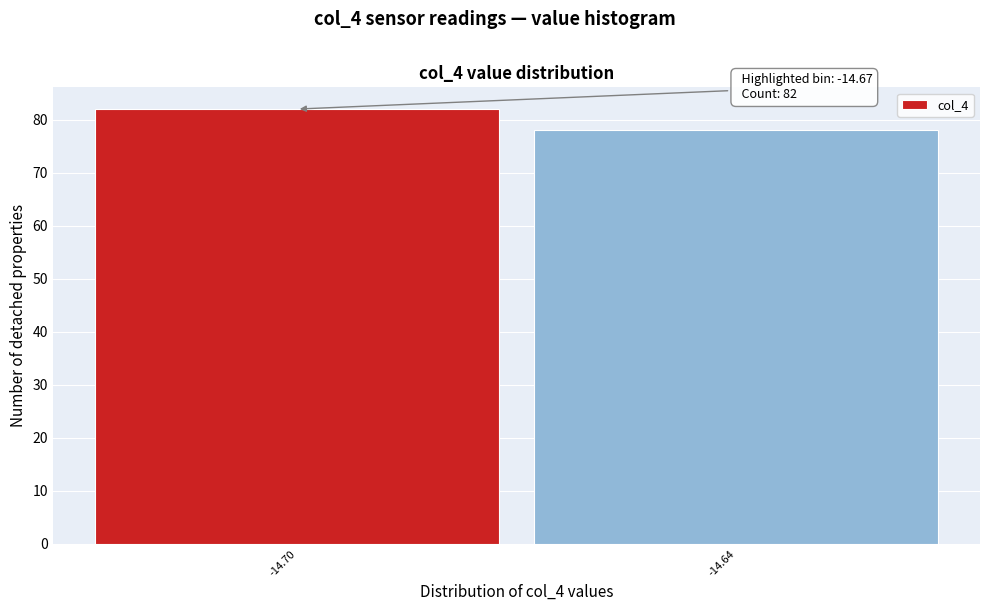

Reading right to left, extract all data points from this chart.

-14.64=78	-14.70=82